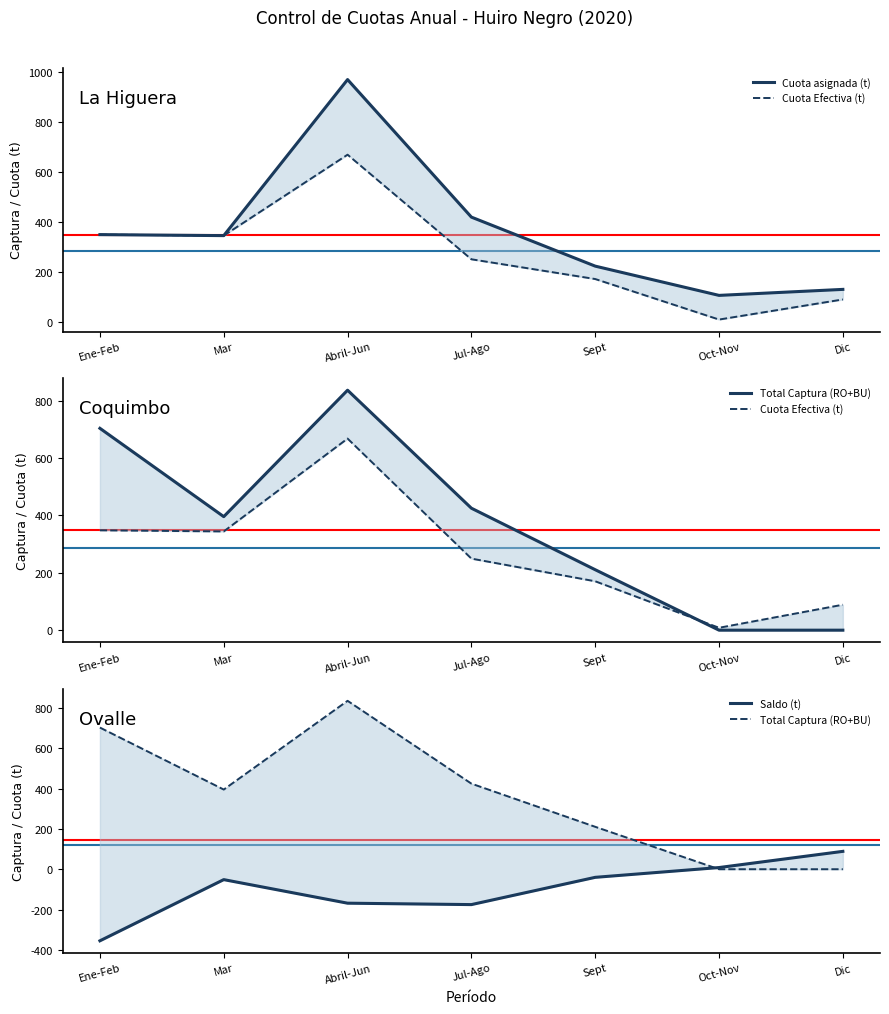

True or false: Cuota asignada (t) has a value of 129.0 at Dic.

True